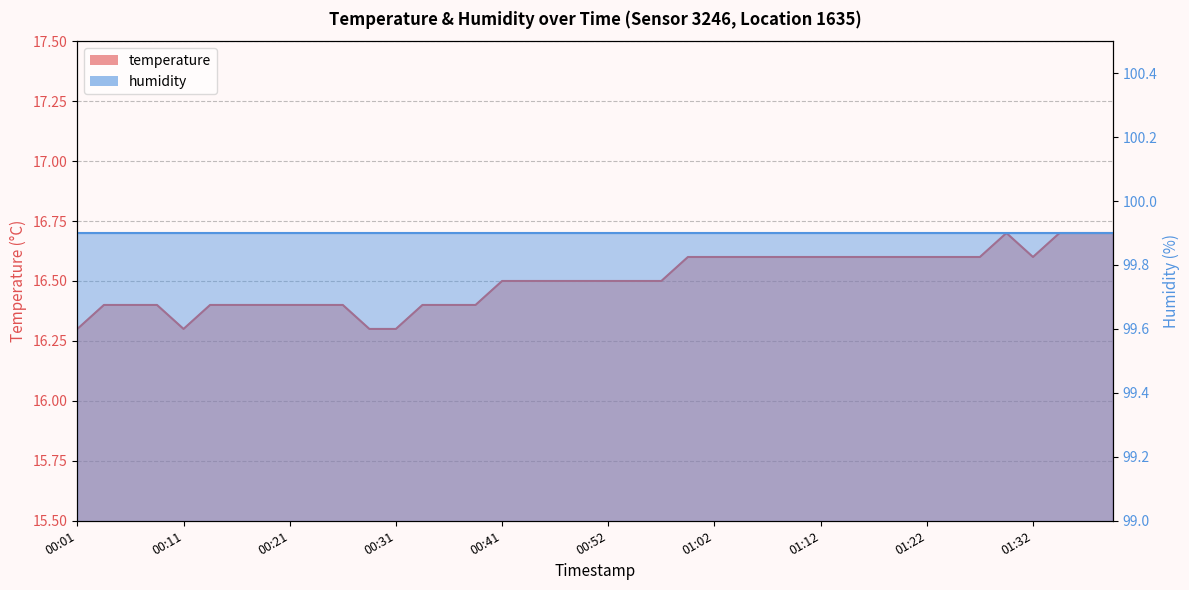

Rank the categories by value from highest to lowest.

01:30, 01:35, 01:37, 01:40, 00:59, 01:02, 01:04, 01:07, 01:09, 01:12, 01:14, 01:17, 01:19, 01:22, 01:25, 01:27, 01:32, 00:41, 00:44, 00:46, 00:49, 00:52, 00:54, 00:56, 00:04, 00:06, 00:09, 00:14, 00:16, 00:19, 00:21, 00:24, 00:26, 00:34, 00:36, 00:39, 00:01, 00:11, 00:29, 00:31